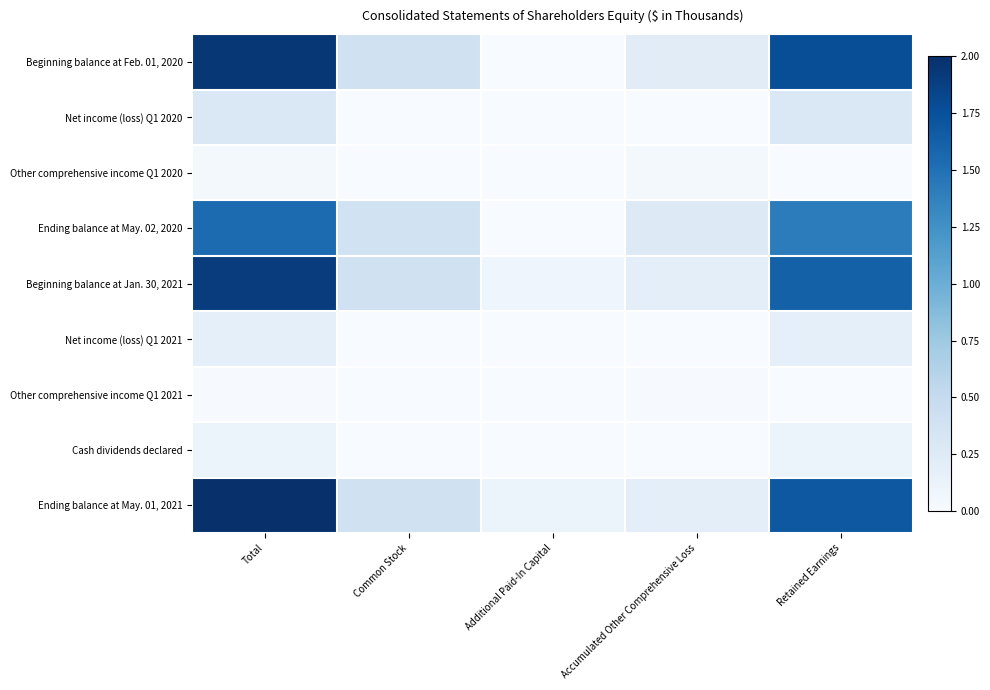

Rank the series by their maximum value, from lowest to highest.

Other comprehensive income Q1 2021, Other comprehensive income Q1 2020, Cash dividends declared, Net income (loss) Q1 2021, Net income (loss) Q1 2020, Ending balance at May. 02, 2020, Beginning balance at Jan. 30, 2021, Beginning balance at Feb. 01, 2020, Ending balance at May. 01, 2021